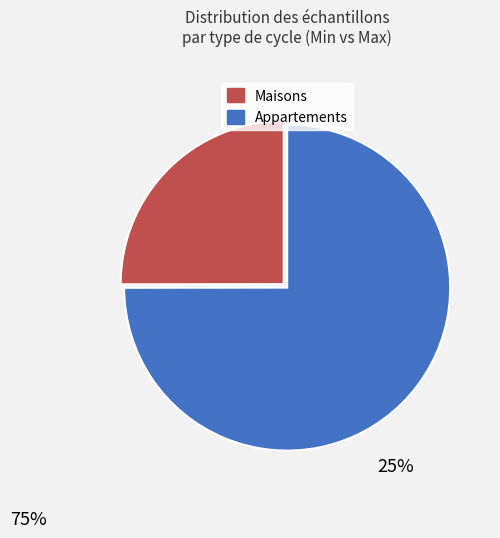

Is the sum of 28 and 28 greater than half?

No